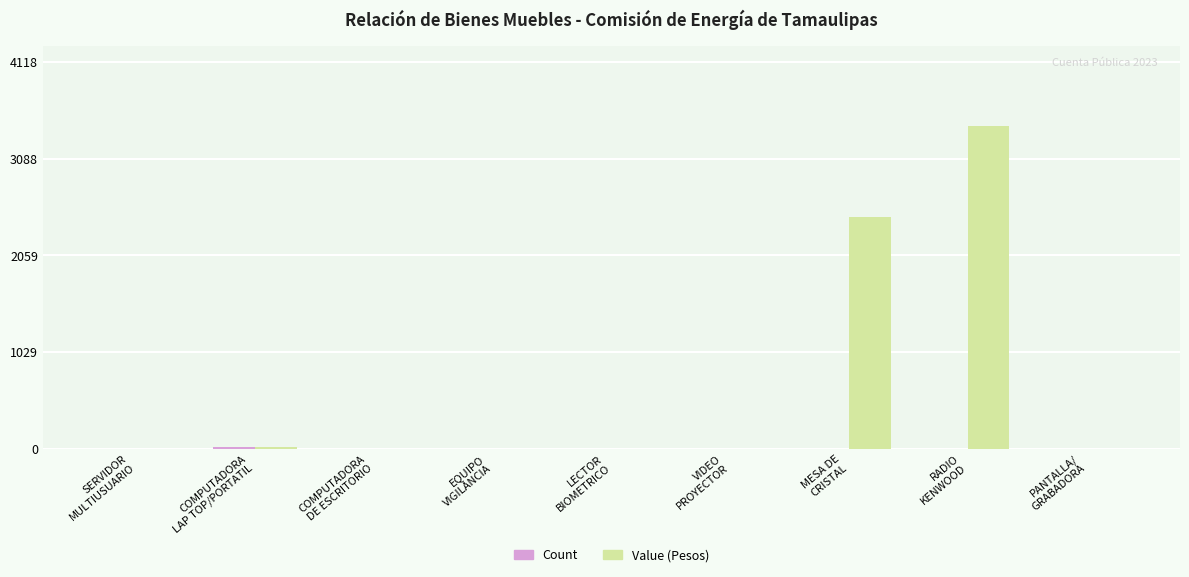

The value of Value (Pesos) at MESA DE
CRISTAL is 3669. True or false?

False